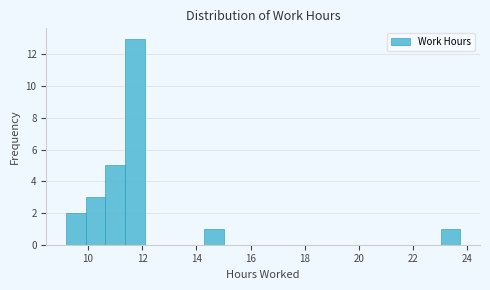

Read against the x-axis, roughly where is the centre of the tallest bar?

11.8